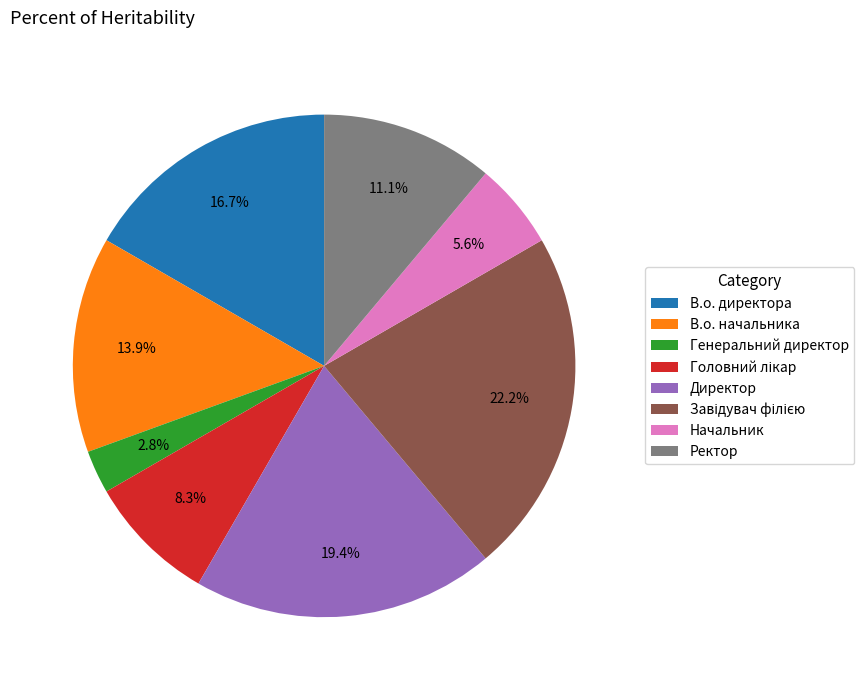

To the nearest percent, what is the difference between the largest and smallest slice percentages?

19%